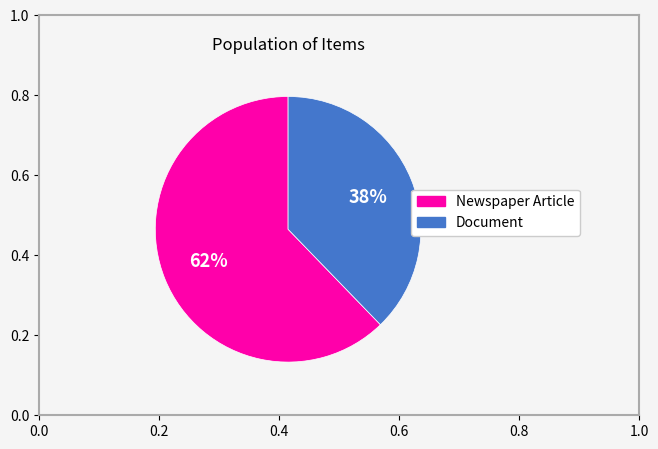

What is the majority slice?

Newspaper Article